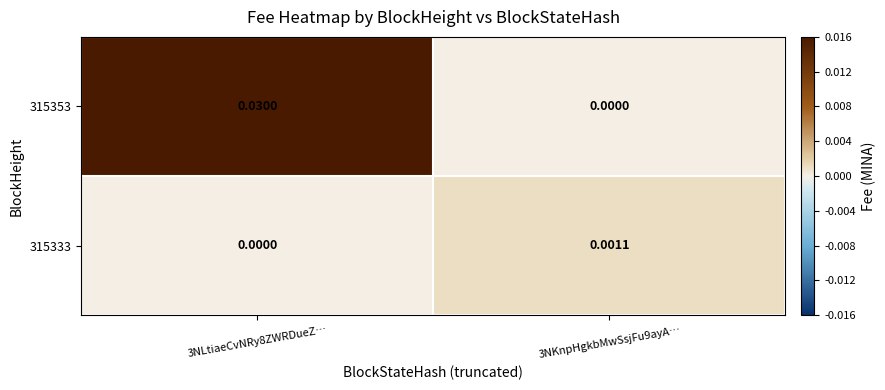

Between 3NLtiaeCvNRy8ZWRDueZ… and 3NKnpHgkbMwSsjFu9ayA…, which series saw the biggest shift?

315353